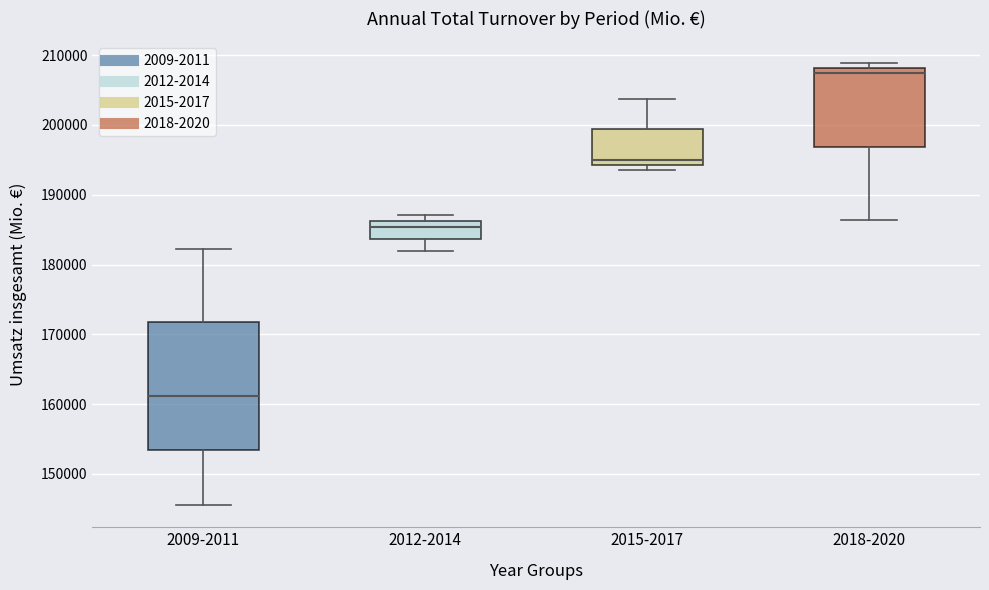

Which box is the tallest, from its lower edge to its upper edge?

2009-2011